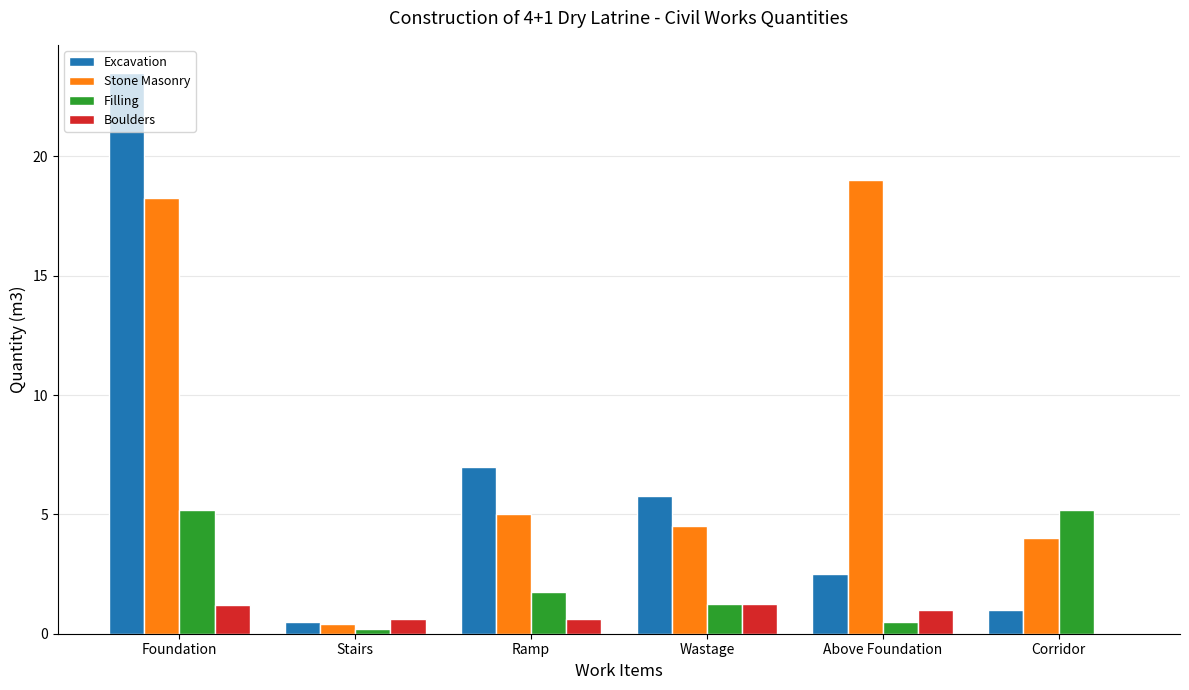

True or false: Boulders has a value of 1.0 at Above Foundation.

True